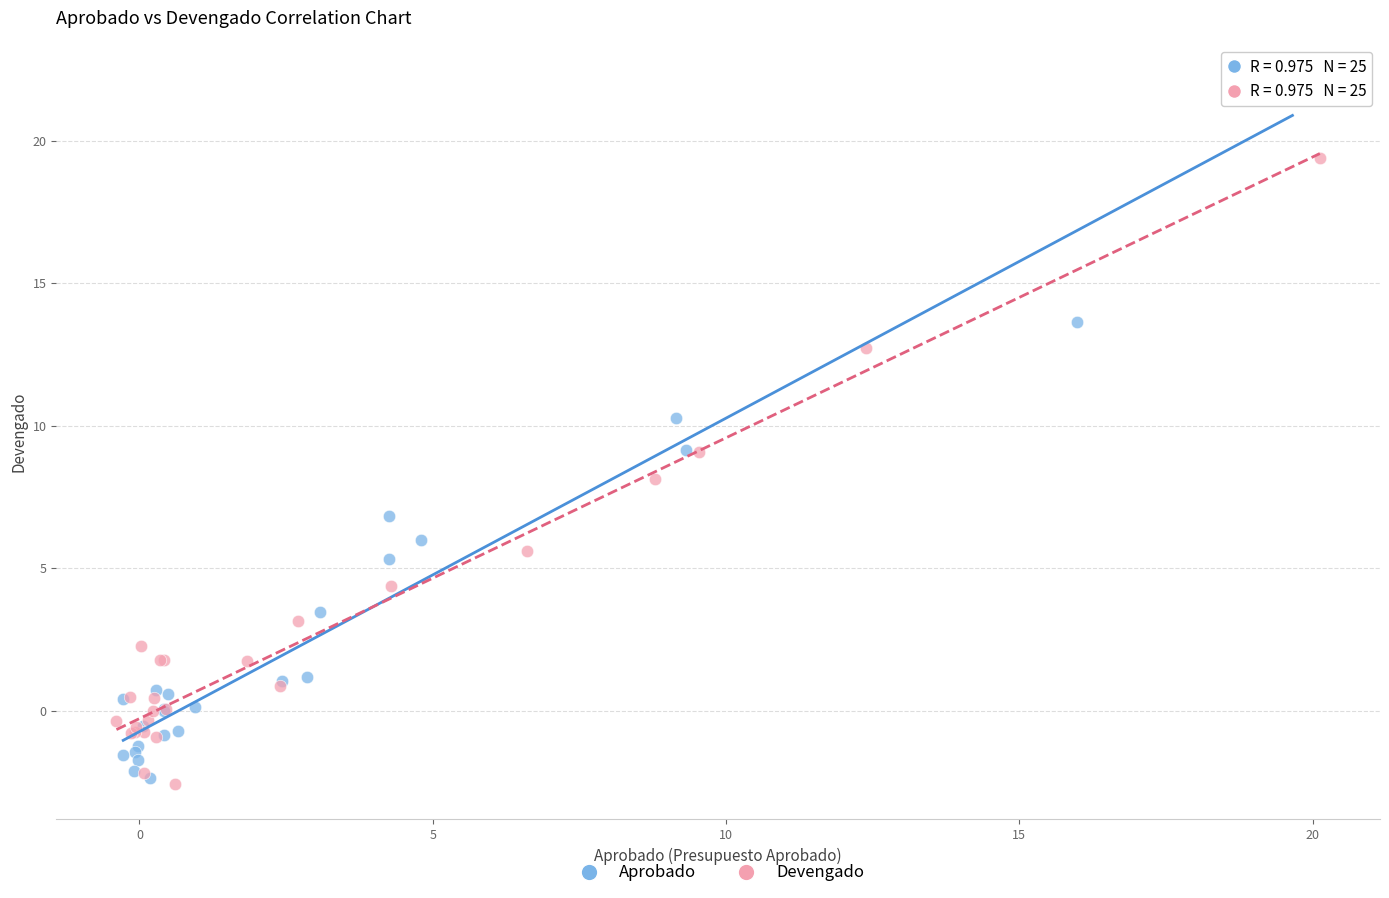

Which series has the largest Y range (max minus min)?

Aprobado